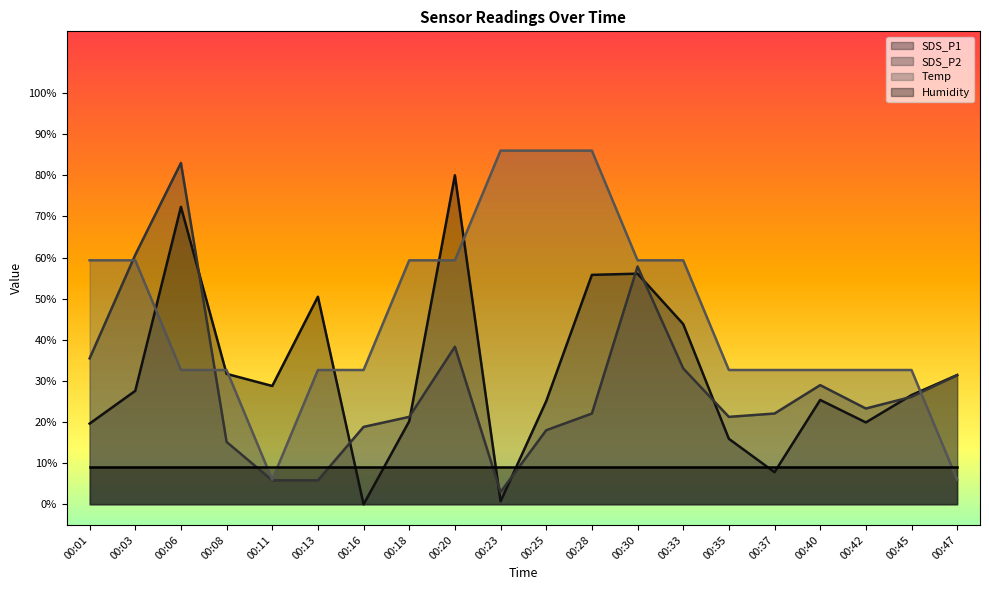

At 00:28, list the series in order from largest to smallest.

Temp, SDS_P1, SDS_P2, Humidity